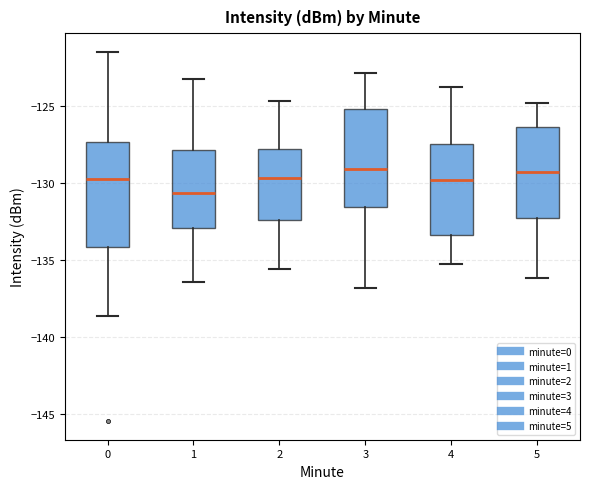

Reading left to right, transcribe this box plot: for each box, give where its median line is, the range the box spans, and where its two whiskers end, as read against the y-axis. The values are not printed on the chart, so give them approximately, as read against the axis.

0: median -130.0, box -134.0 to -127.5, whiskers -138.5 to -121.5
1: median -130.5, box -133.0 to -128.0, whiskers -136.5 to -123.5
2: median -129.5, box -132.5 to -128.0, whiskers -135.5 to -124.5
3: median -129.0, box -131.5 to -125.0, whiskers -137.0 to -123.0
4: median -130.0, box -133.5 to -127.5, whiskers -135.5 to -124.0
5: median -129.5, box -132.5 to -126.5, whiskers -136.0 to -125.0